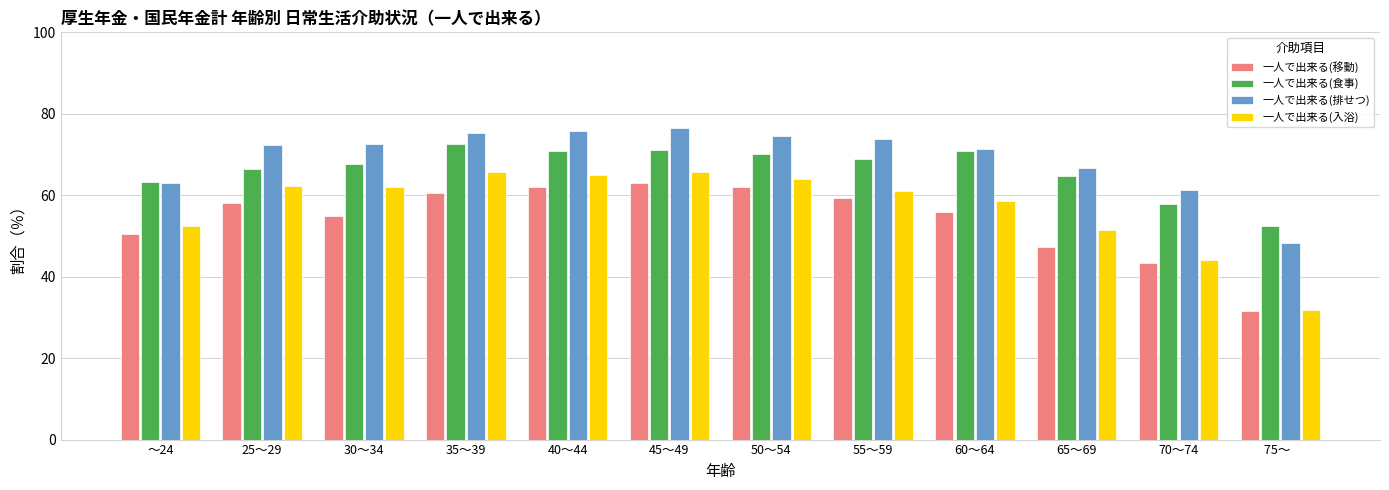

Between 60～64 and 65～69, which series saw the biggest shift?

一人で出来る(移動)